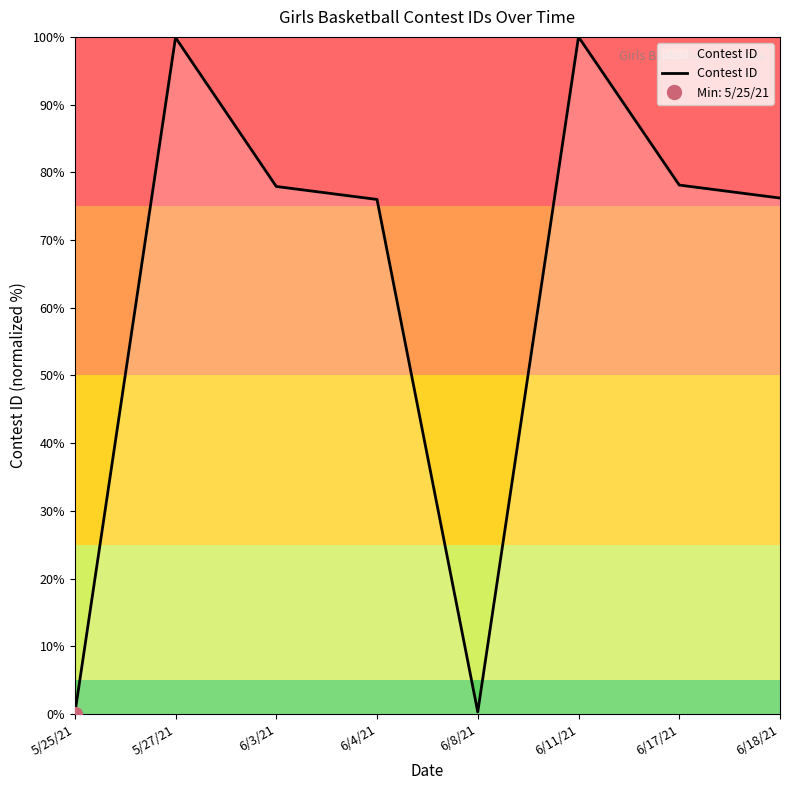

Which has a higher value, 6/17/21 or 6/11/21?

6/11/21